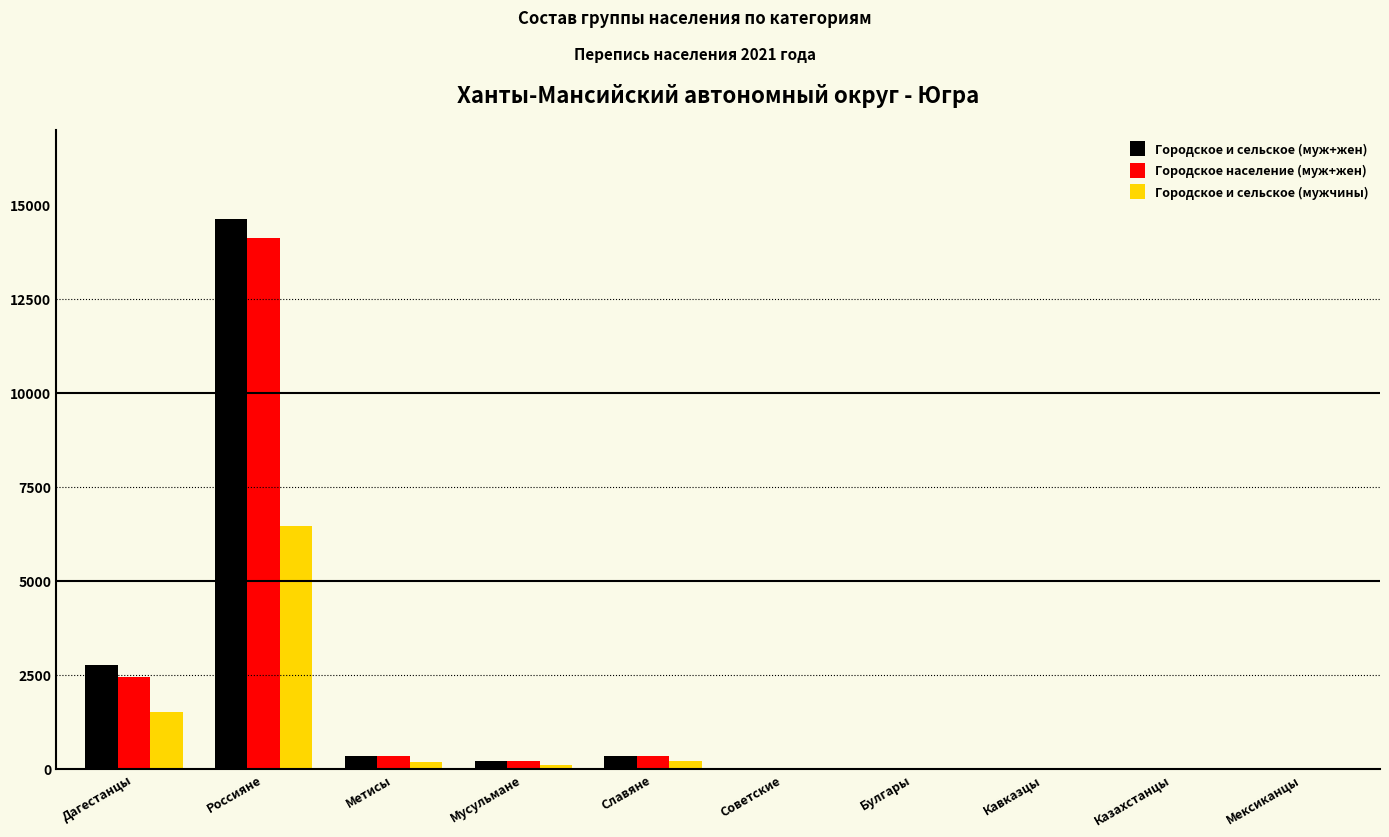

At which category is the sum across all series the highest?

Россияне